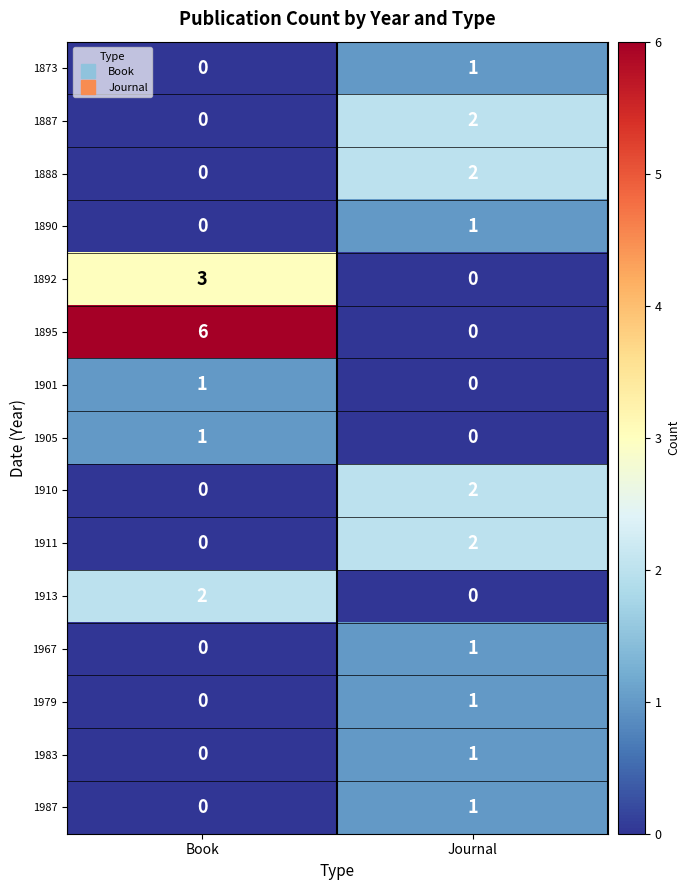

Reading left to right, what are all the values shown in this chart?

1873: 0	1
1887: 0	2
1888: 0	2
1890: 0	1
1892: 3	0
1895: 6	0
1901: 1	0
1905: 1	0
1910: 0	2
1911: 0	2
1913: 2	0
1967: 0	1
1979: 0	1
1983: 0	1
1987: 0	1